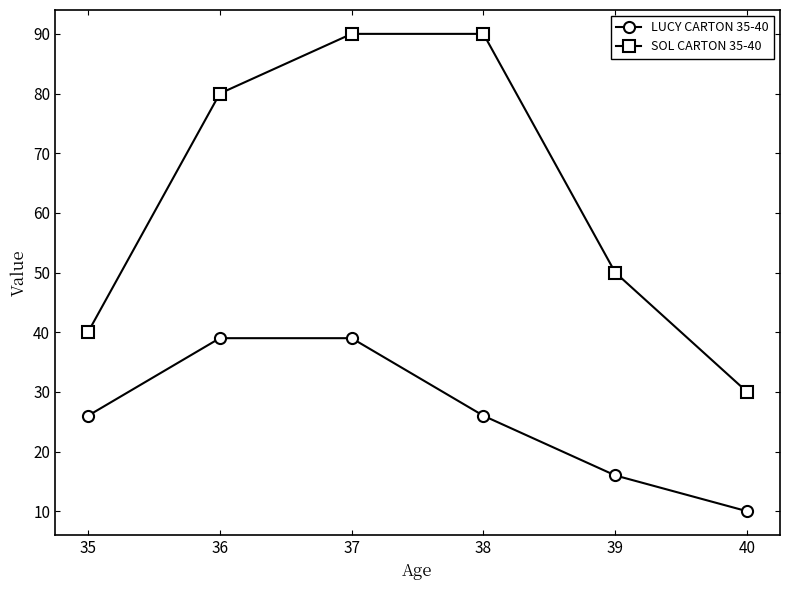

Rank the series at 39 from lowest to highest value.

LUCY CARTON 35-40, SOL CARTON 35-40